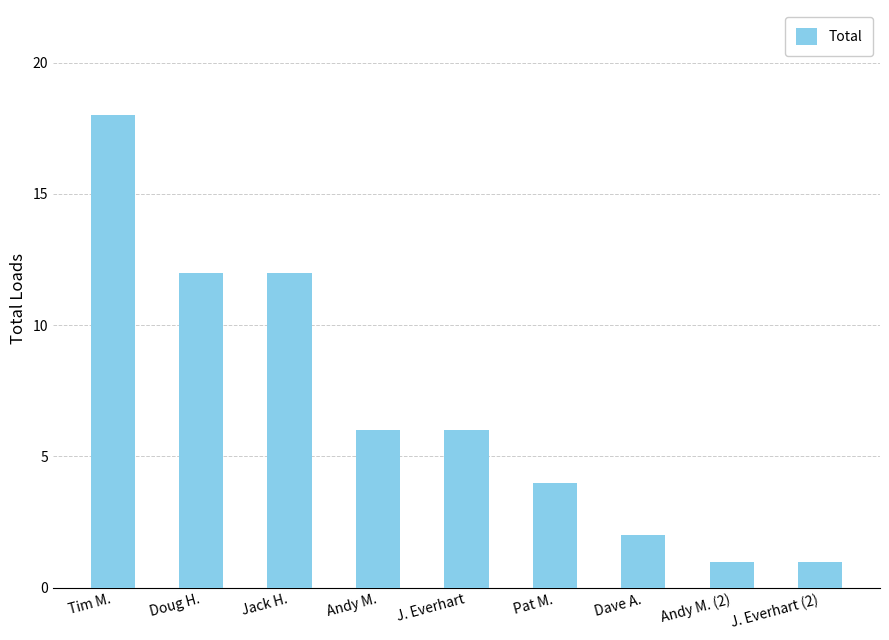

Reading right to left, transcribe all the data shown in this chart.

1	1	2	4	6	6	12	12	18